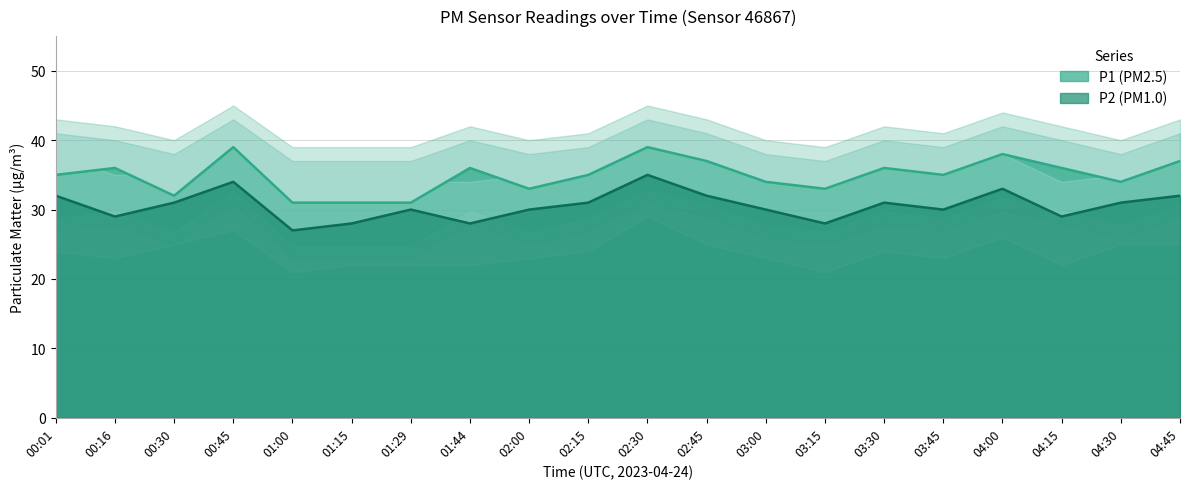

Reading right to left, transcribe all the data shown in this chart.

P1: 37	34	36	38	35	36	33	34	37	39	35	33	36	31	31	31	39	32	36	35
P2: 32	31	29	33	30	31	28	30	32	35	31	30	28	30	28	27	34	31	29	32